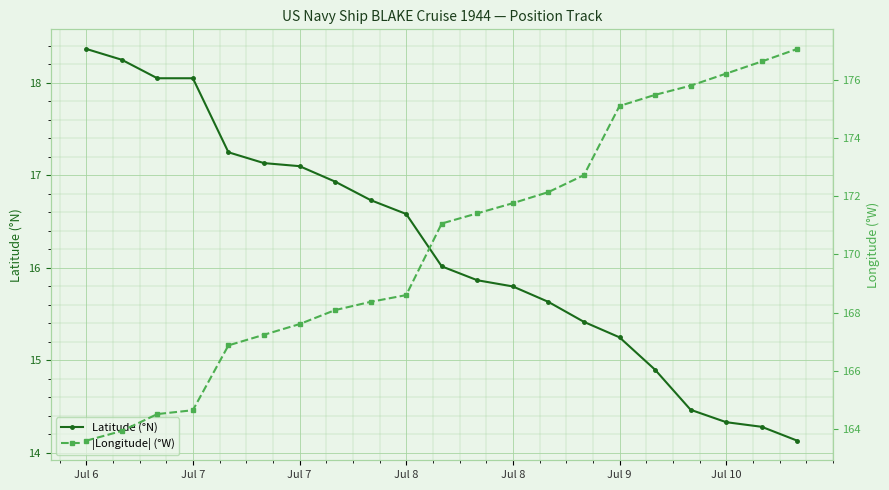

Is this an area chart (filled region under the line)?

No